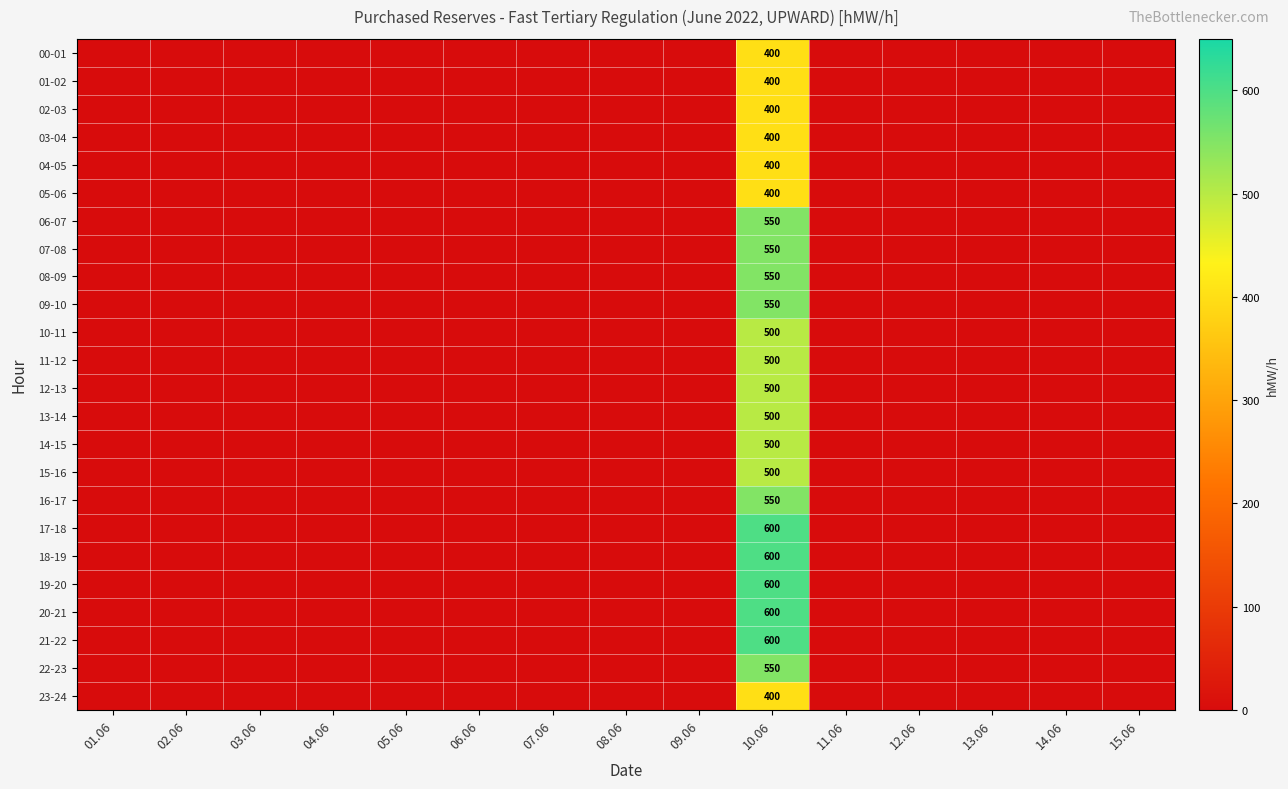

True or false: 01-02 has a value of 0 at 07.06.

True